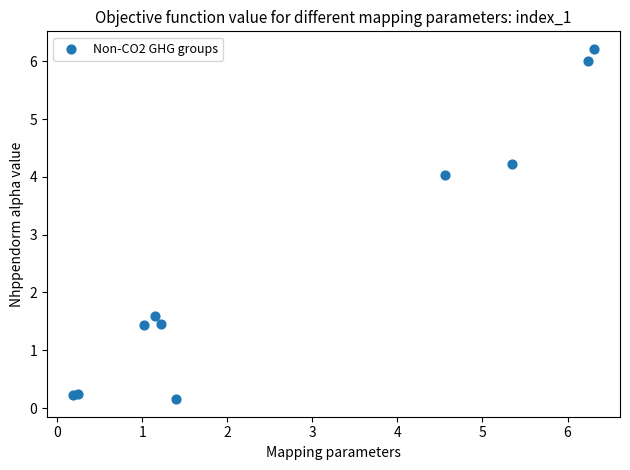

What Y value in the scatter plot is closest to 3?

4.0